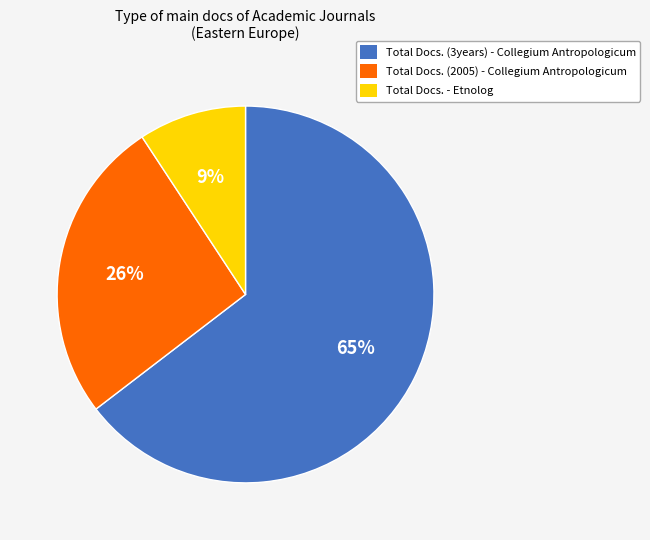

Which category accounts for the majority?

Total Docs. (3years) - Collegium Antropologicum